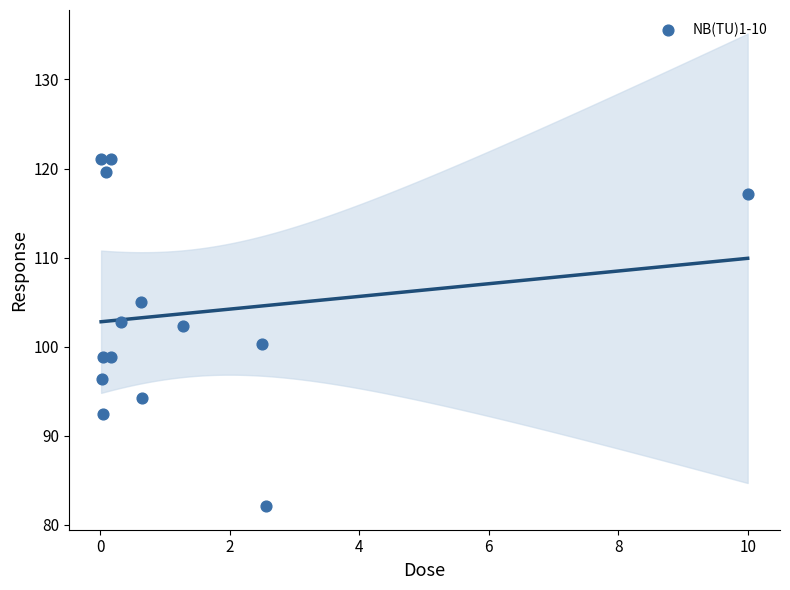

What is the range of Y values (max minus min)?

39.0